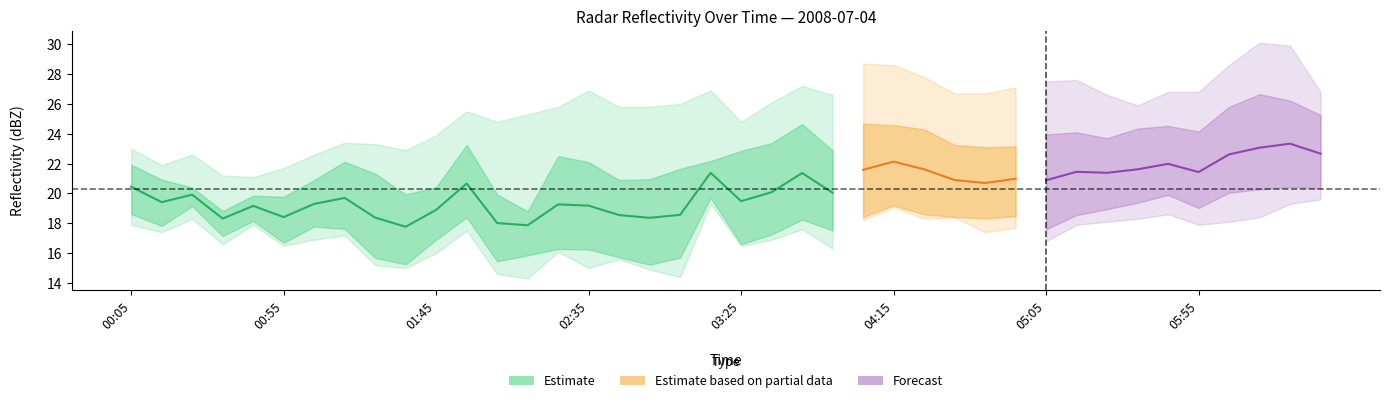

At which label does 8.500 reach its minimum?

2008/07/04 01:35